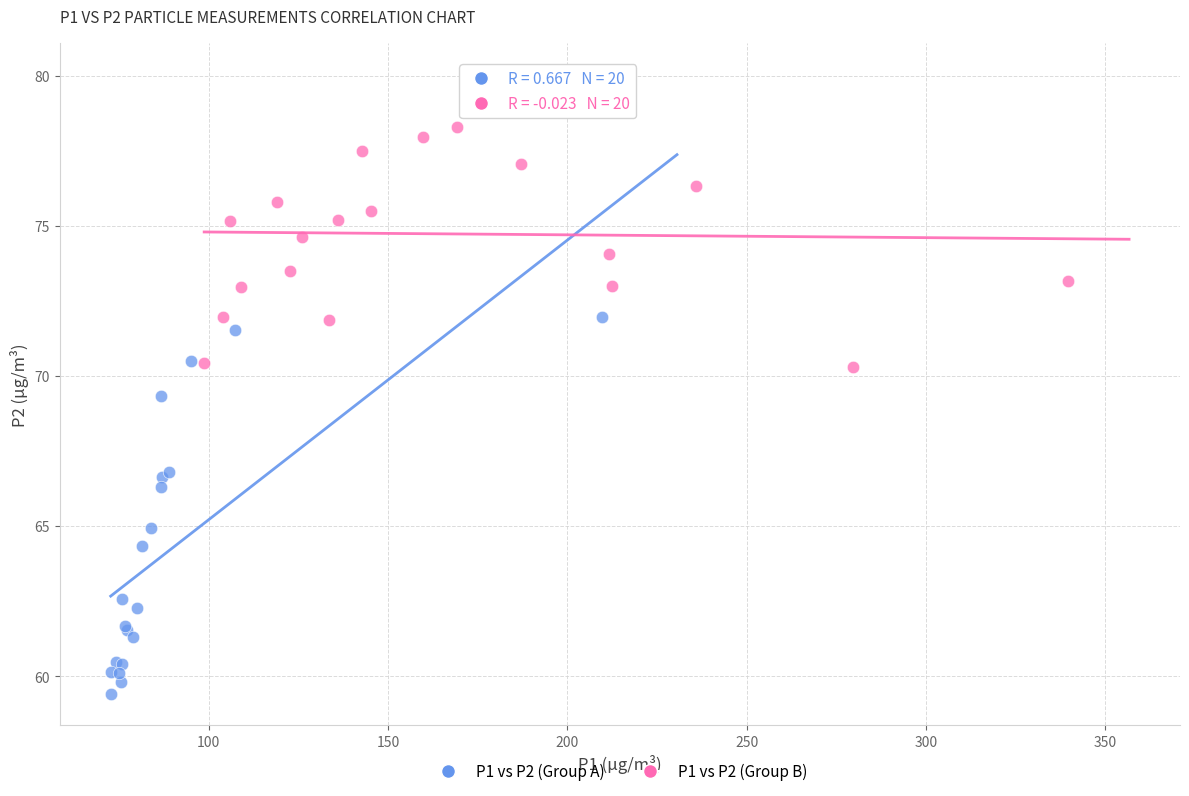

Which series reaches the minimum Y coordinate?

P1 vs P2 (Group A)